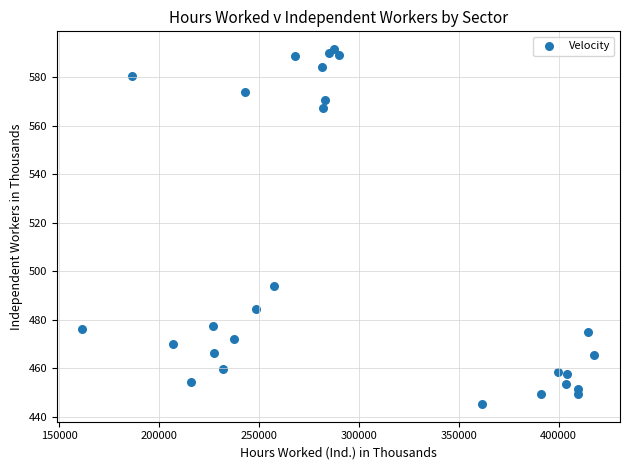

What Y value in the scatter plot is closest to 518?

494.0